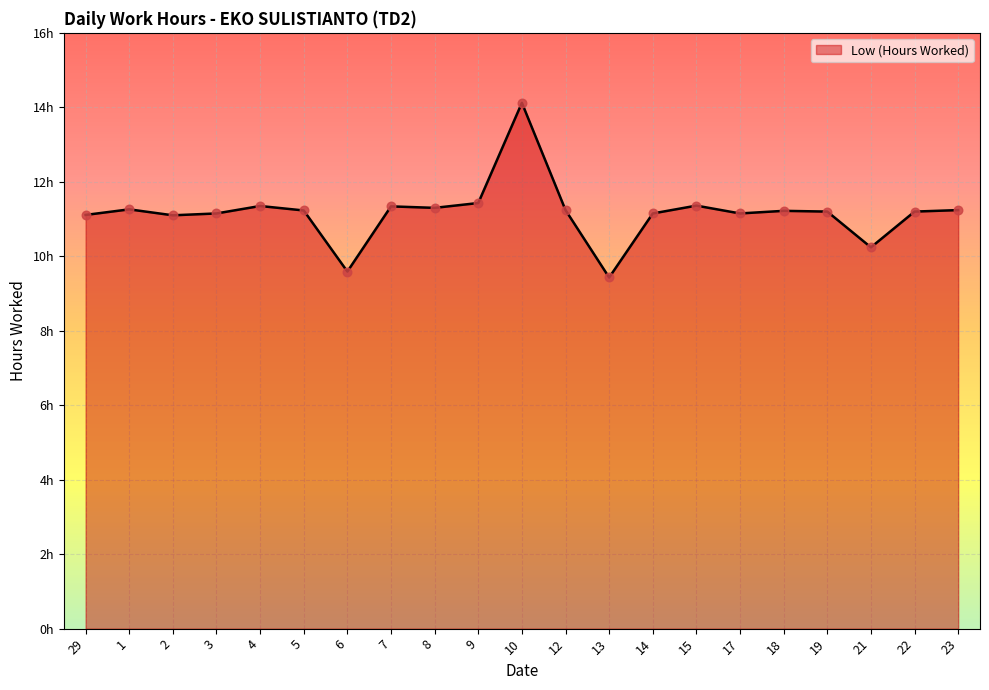

What is the change in value from 9 to 19?

-0.2